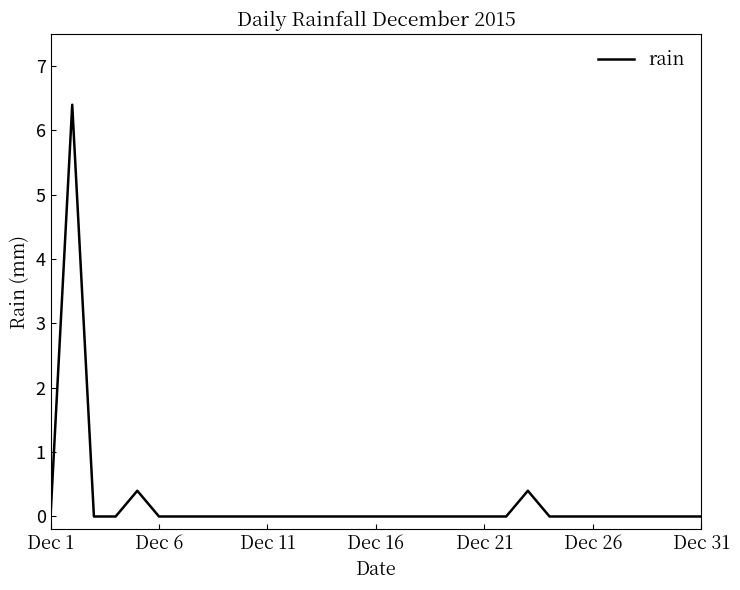

What is the greatest value displayed?

6.4